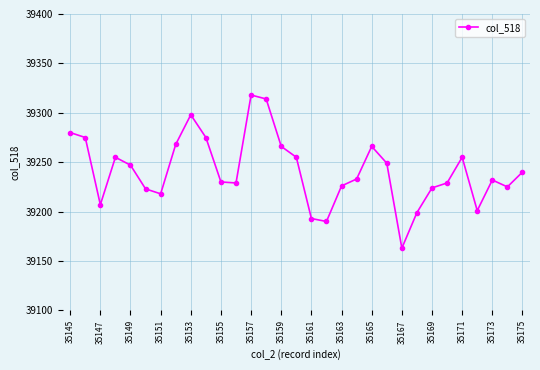

How many points are higher than both their immediate neighbors (excluding endpoints)?

6